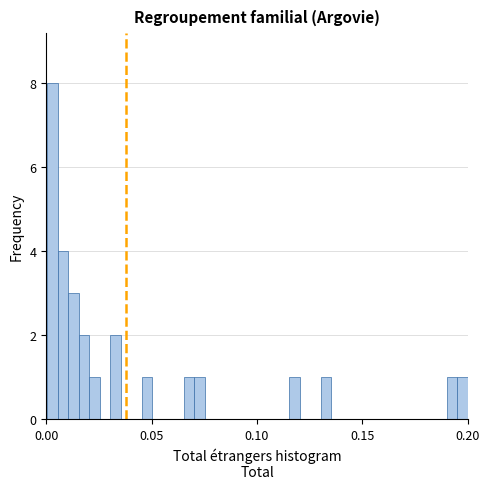

Around what value on the x-axis is the tallest bar? Give the approximate position of its centre, as read against the axis.

0.005